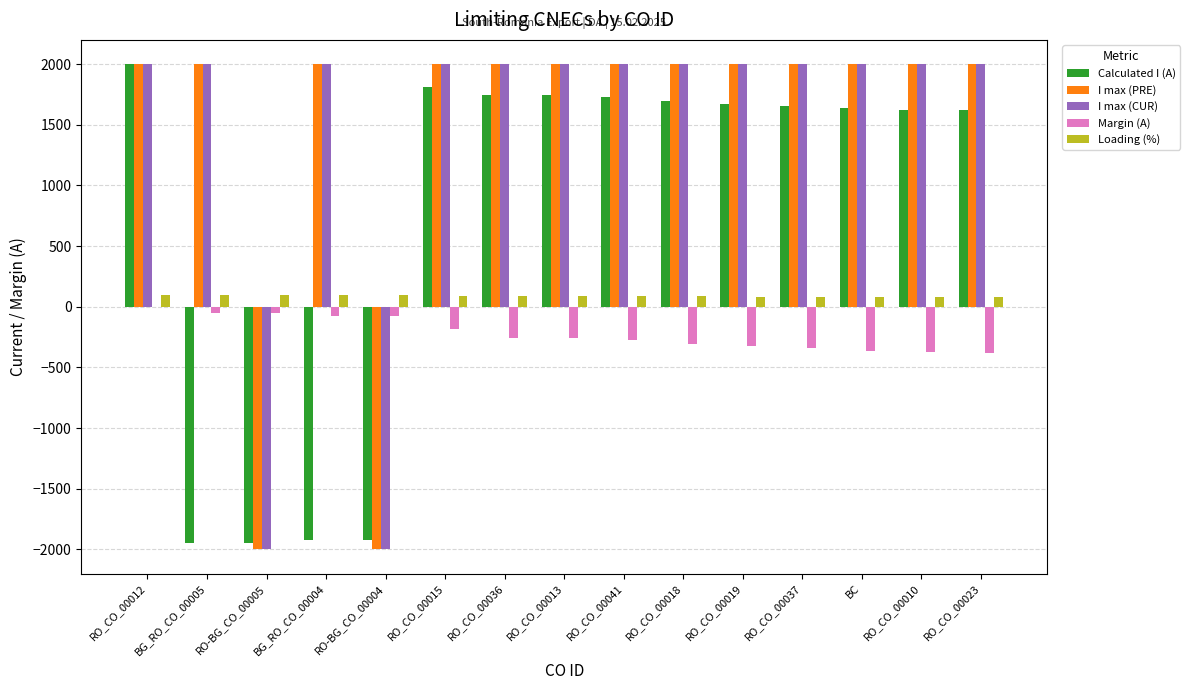

At which category is the sum across all series the highest?

RO_CO_00012